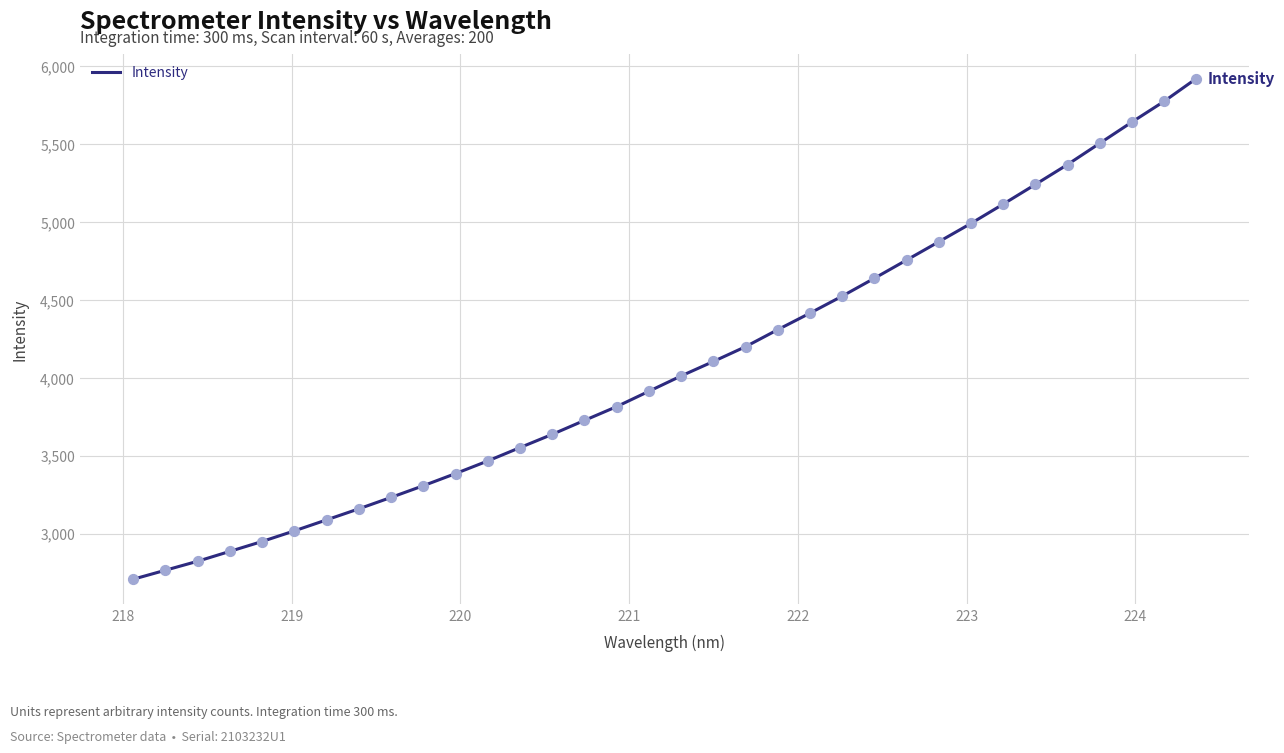

What is the difference between the maximum and minimum values?

3213.4